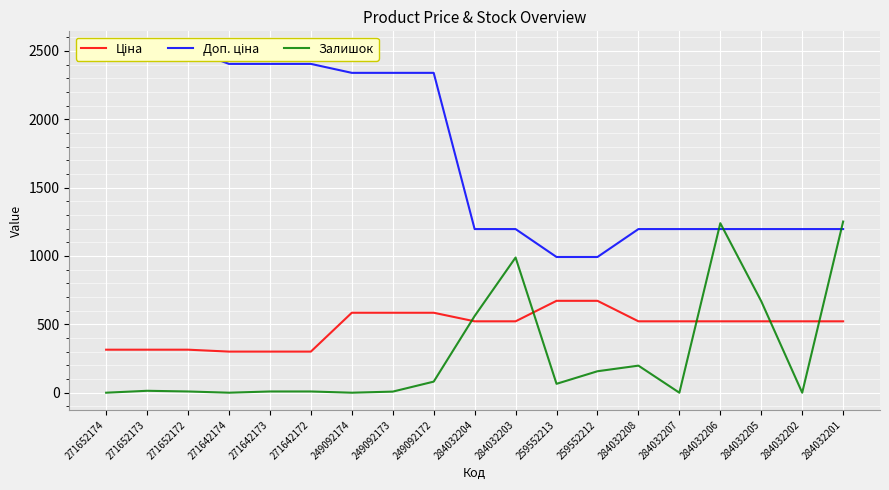

Is it true that Ціна equals 444.8 at 271652174?

False